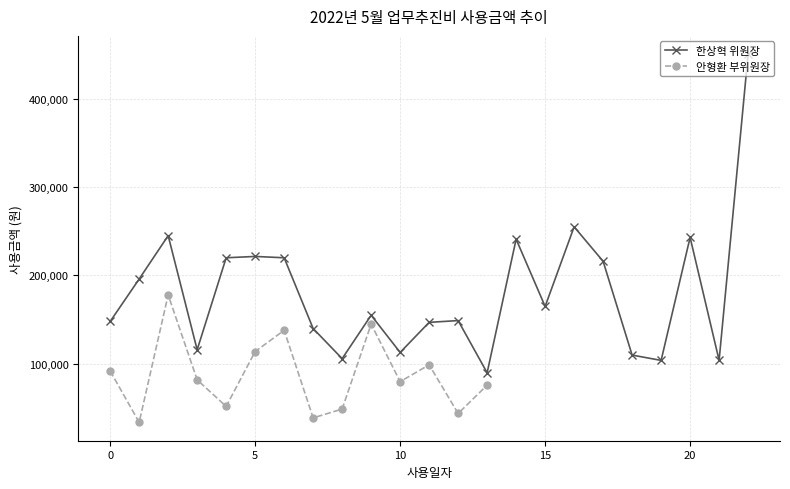

What is the highest value of the 한상혁 위원장 series?

450000